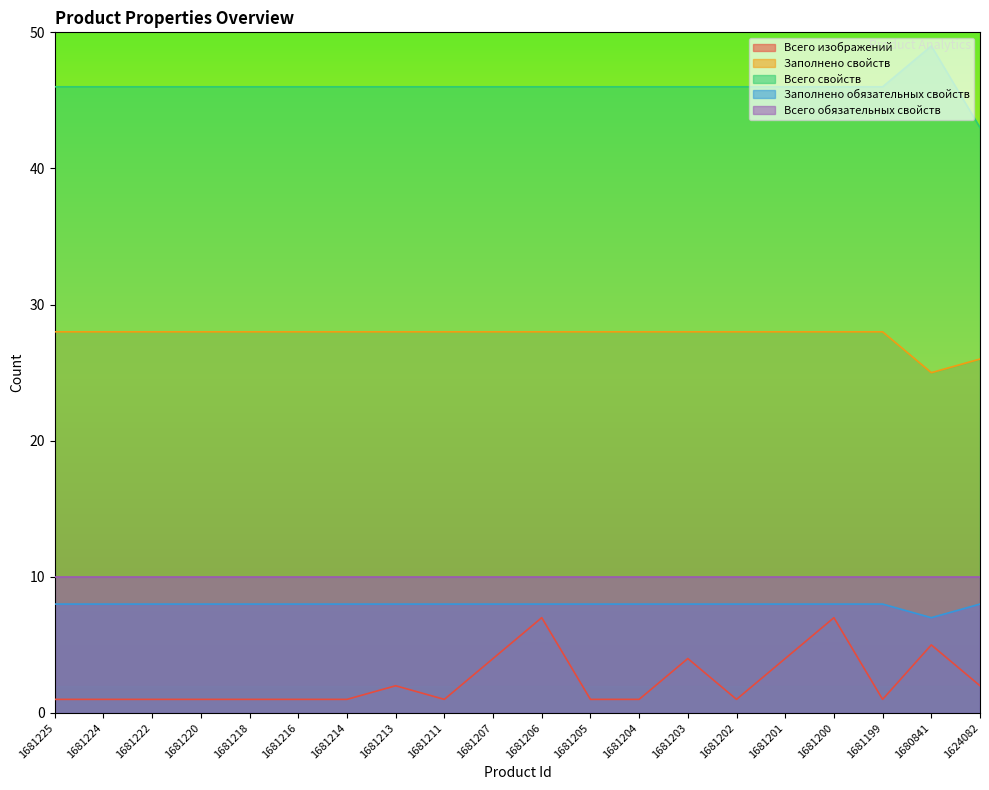

Which series has the largest range (max minus min)?

Всего изображений